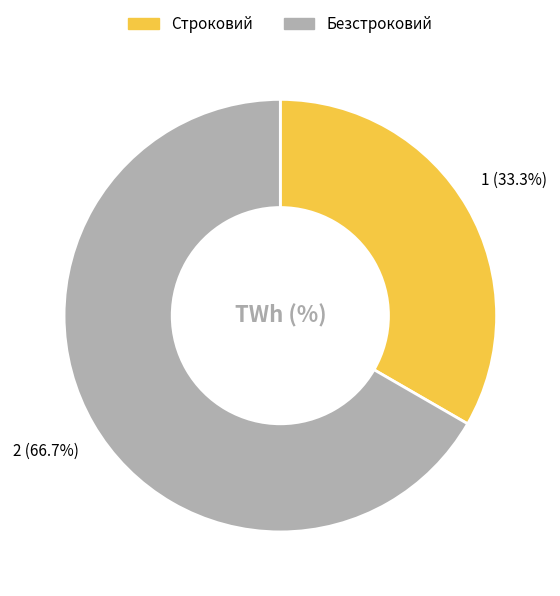

Which category accounts for the majority?

Безстроковий